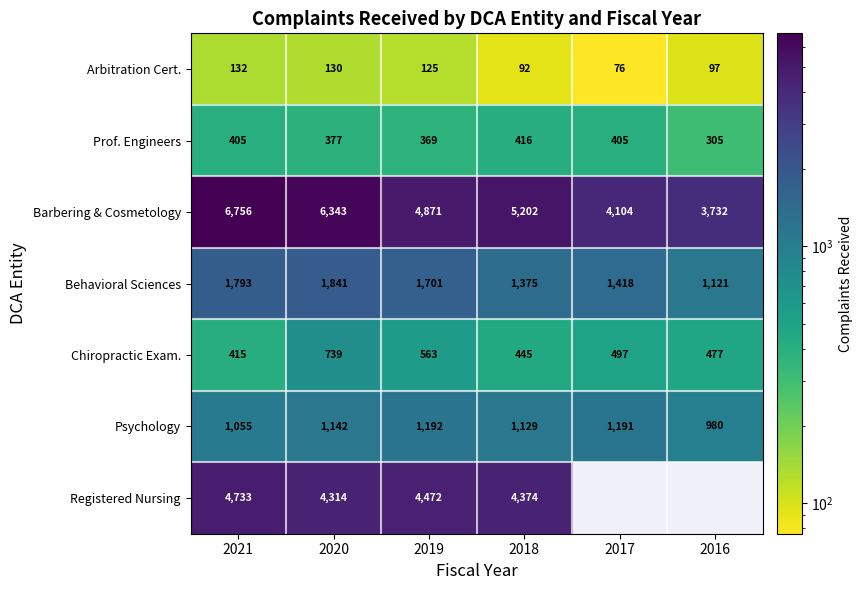

At which label does Barbering & Cosmetology reach its minimum?

2016